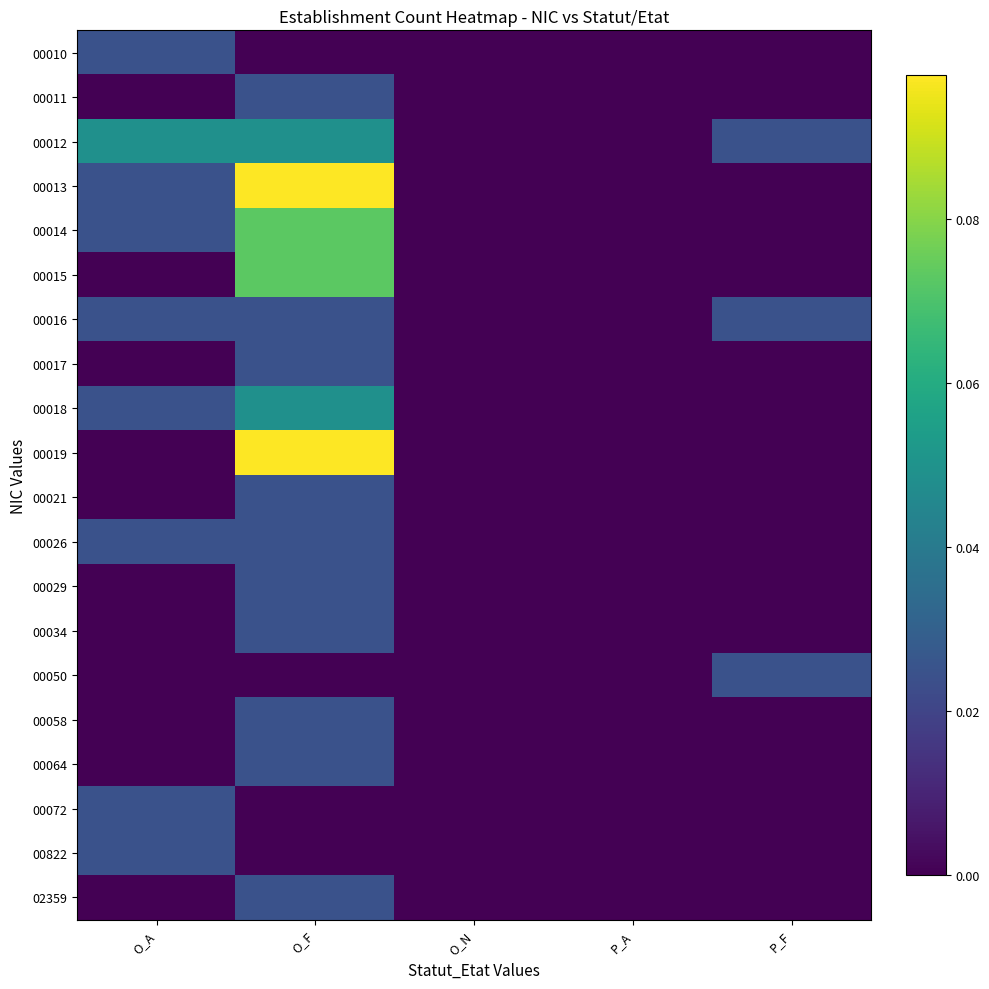

At how many categories does at least one series exceed 0?

3